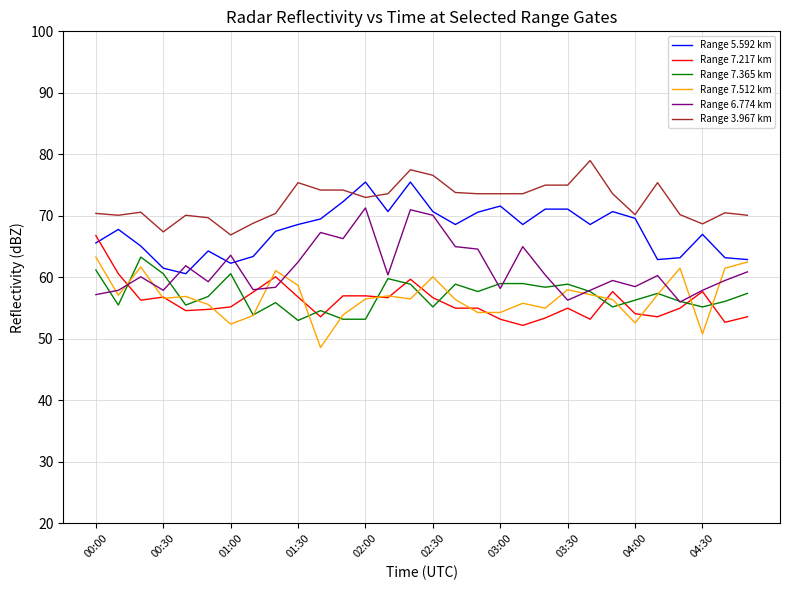

What is the maximum value shown in the chart?

79.0